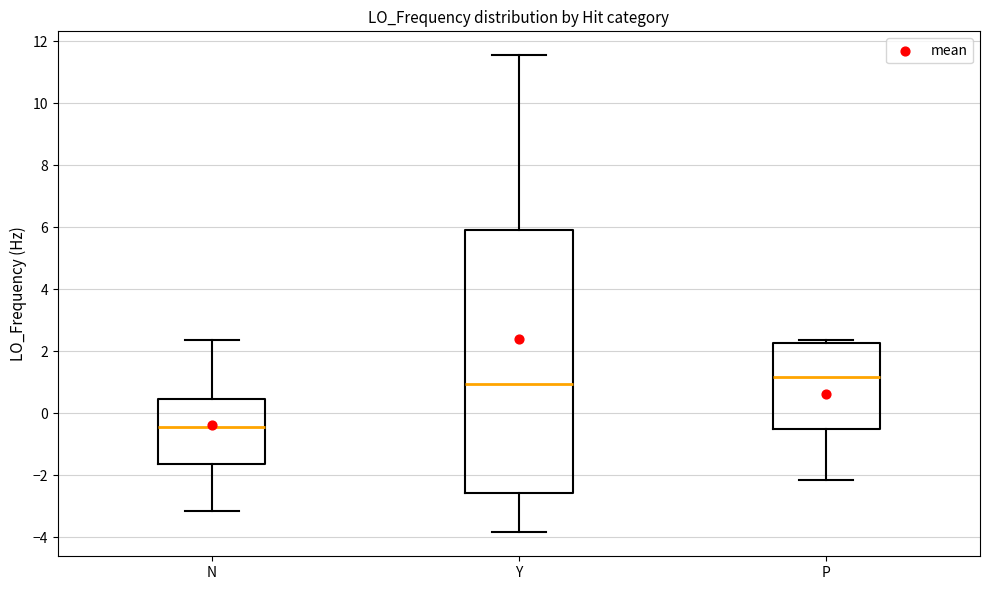

Reading left to right, read every box against the y-axis: the position of its median line, the range the box covers, and the ends of its whiskers. The values are not printed on the chart, so give them approximately, as read against the axis.

N: median -0.4, box -1.6 to 0.4, whiskers -3.2 to 2.4
Y: median 1.0, box -2.6 to 6.0, whiskers -3.8 to 11.6
P: median 1.2, box -0.4 to 2.2, whiskers -2.2 to 2.4